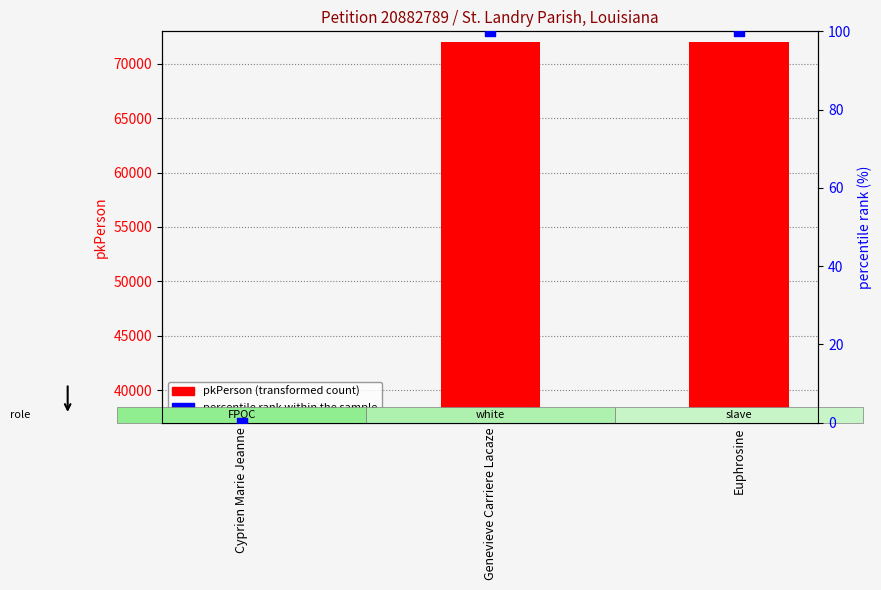

What is the total value across all series at Cyprien Marie Jeanne?

37764.0